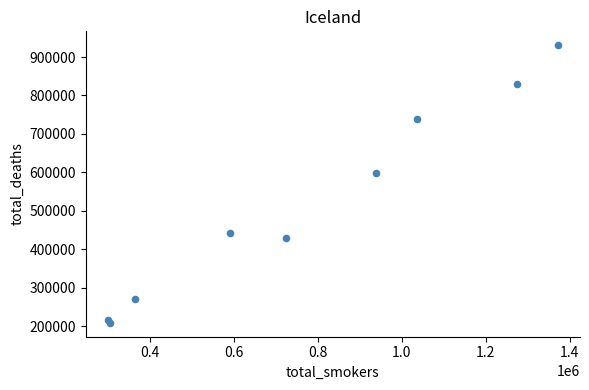

What Y value in the scatter plot is closest to 569797?

598536